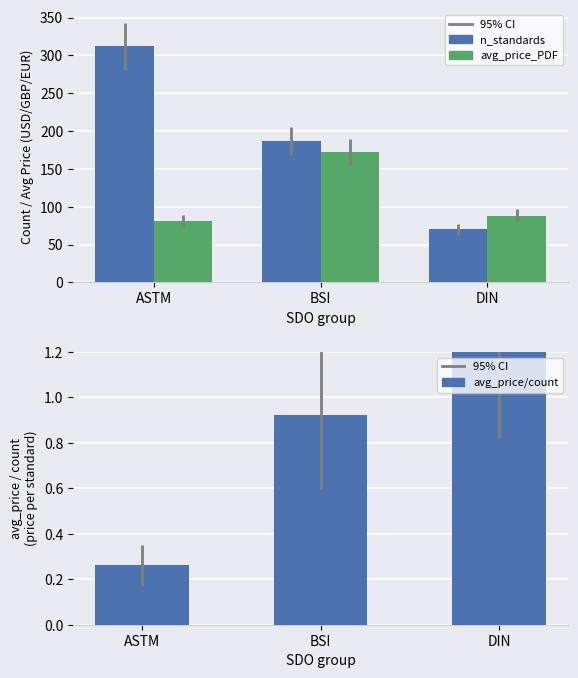

What is the approximate value of avg_price / n_standards at ASTM?

0.3